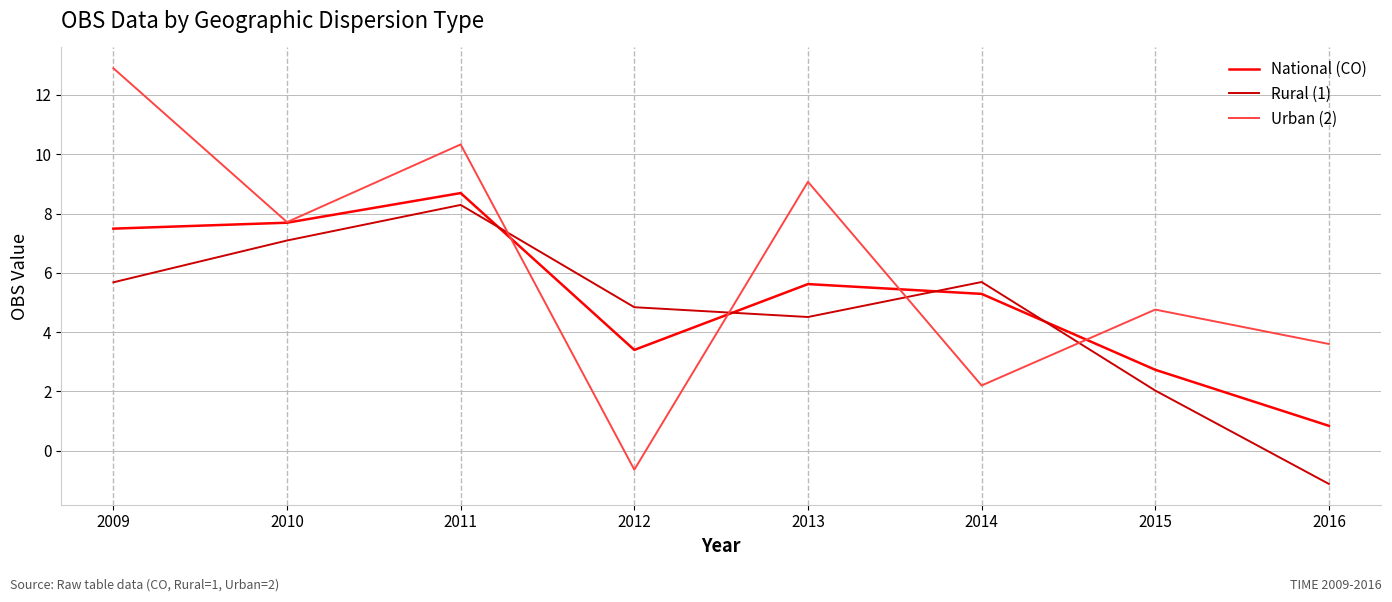

At which category does National (CO) reach its first local valley?

2012